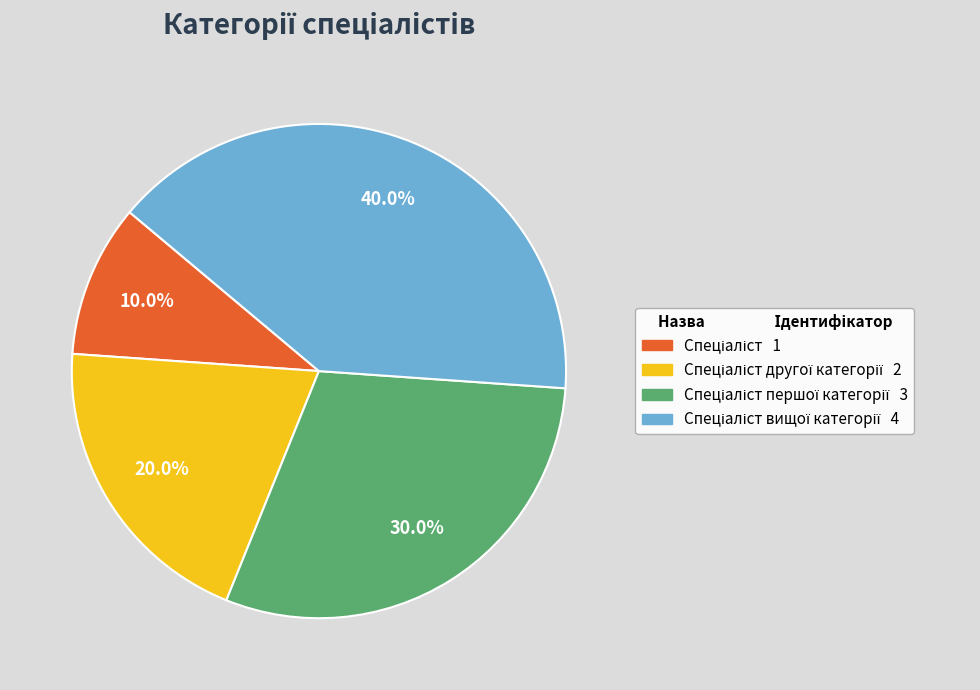

Is there any slice that represents more than half of the pie?

No